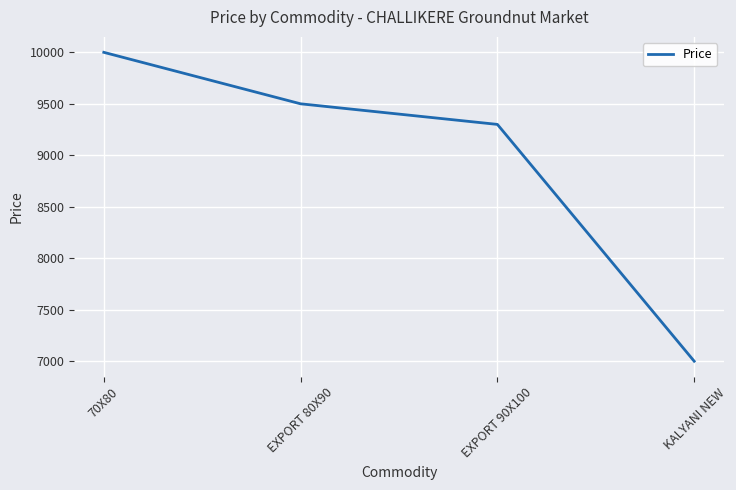

What is the change in value from EXPORT 80X90 to KALYANI NEW?

-2500